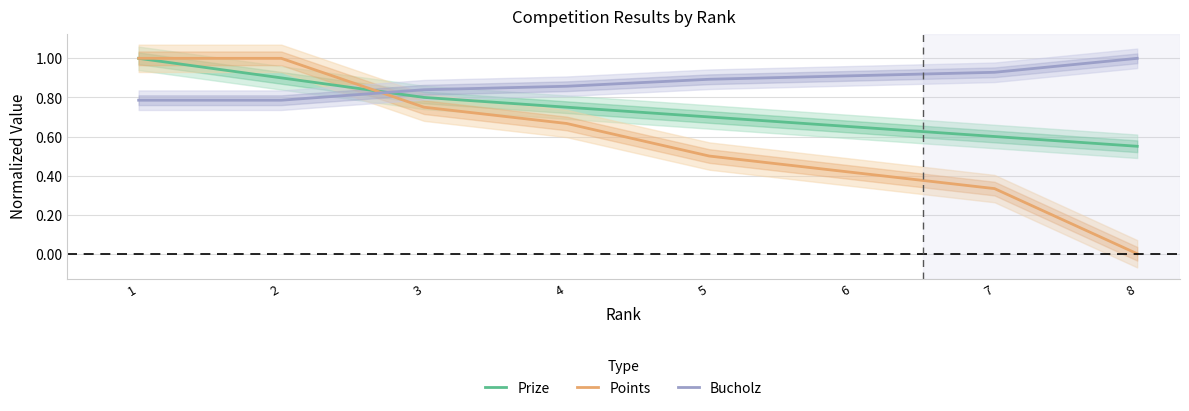

Which category has the highest value across all series?

1